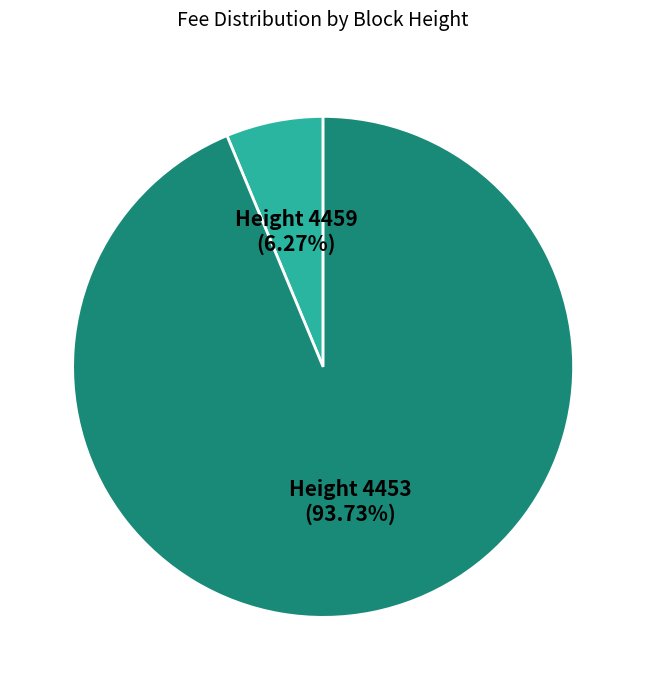

Does any single category account for the majority?

Yes